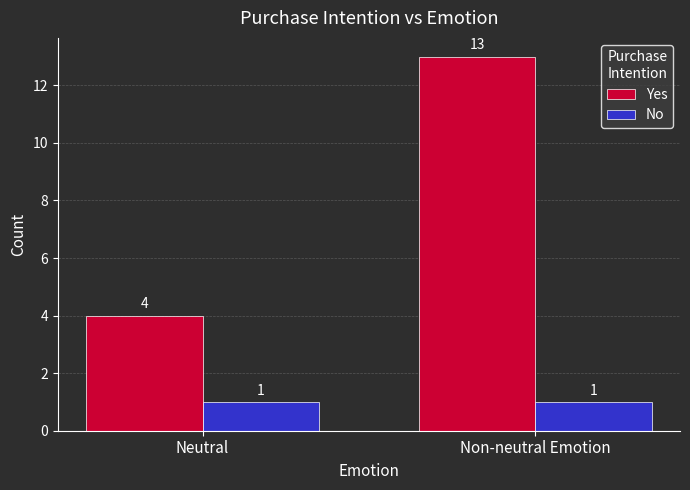

Rank the series at Non-neutral Emotion from lowest to highest value.

No, Yes